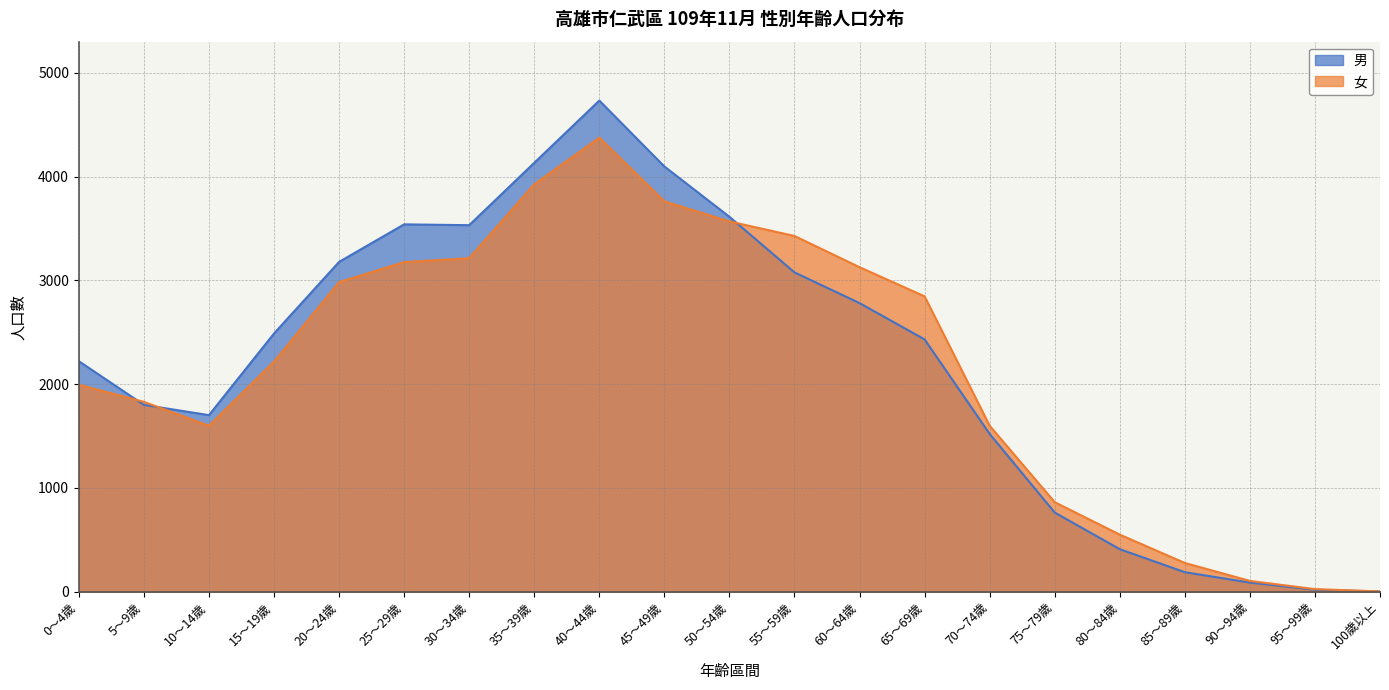

List the labels in order of 男 value, smallest first.

100歲以上, 95～99歲, 90～94歲, 85～89歲, 80～84歲, 75～79歲, 70～74歲, 10～14歲, 5～9歲, 0～4歲, 65～69歲, 15～19歲, 60～64歲, 55～59歲, 20～24歲, 30～34歲, 25～29歲, 50～54歲, 45～49歲, 35～39歲, 40～44歲